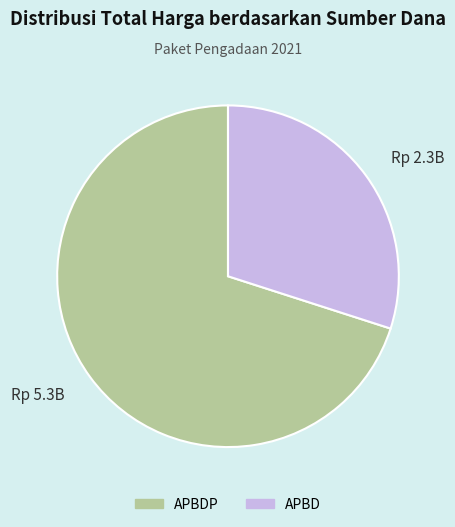

Is there a majority slice in this chart?

Yes